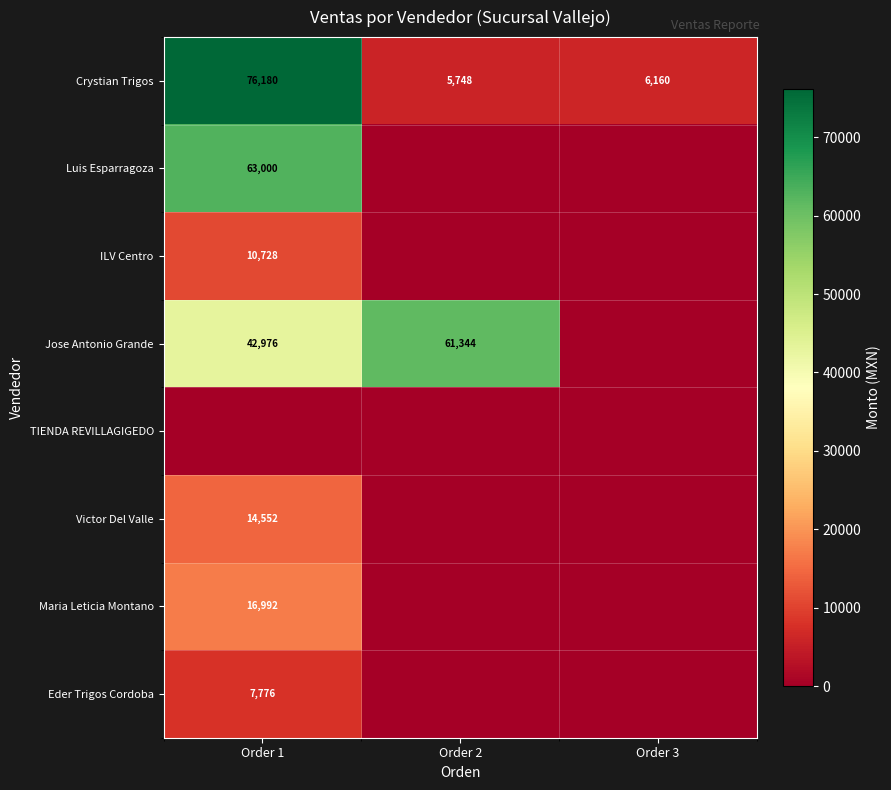

The value of ILV Centro at Order 1 is 19052. True or false?

False